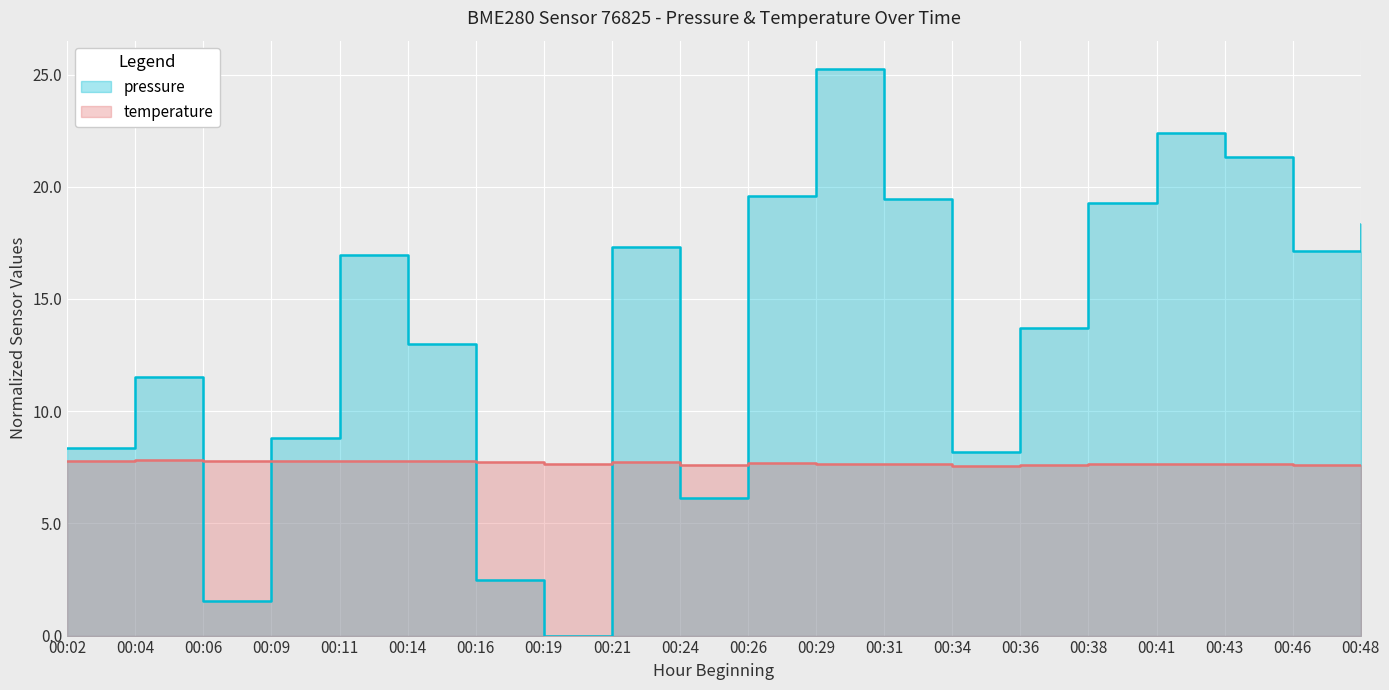

What is the difference between the second highest and second lowest values in the temperature series?

0.2